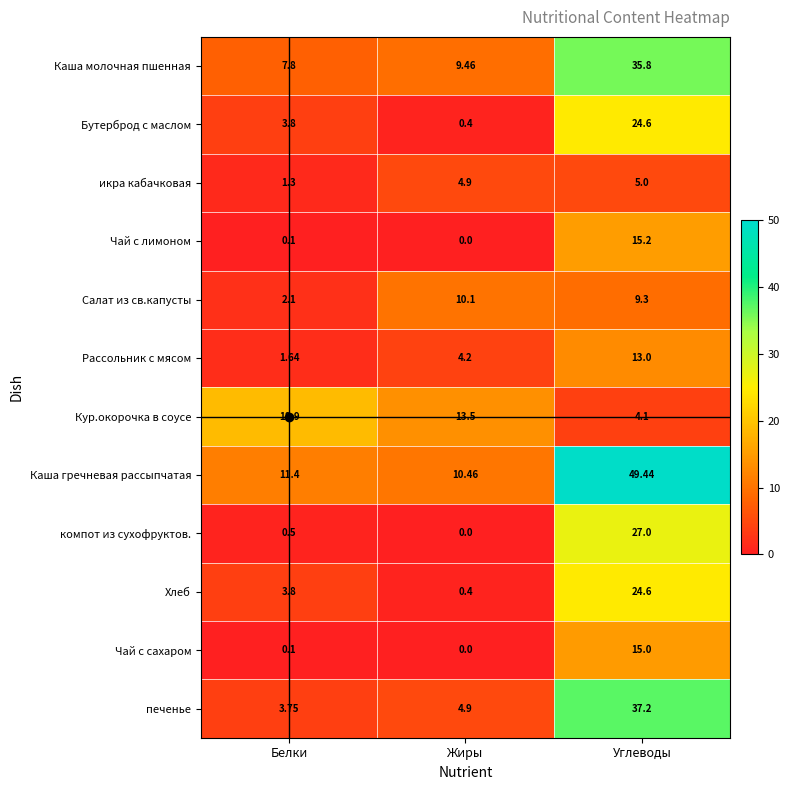

List the labels in order of Рассольник с мясом value, largest first.

Углеводы, Жиры, Белки